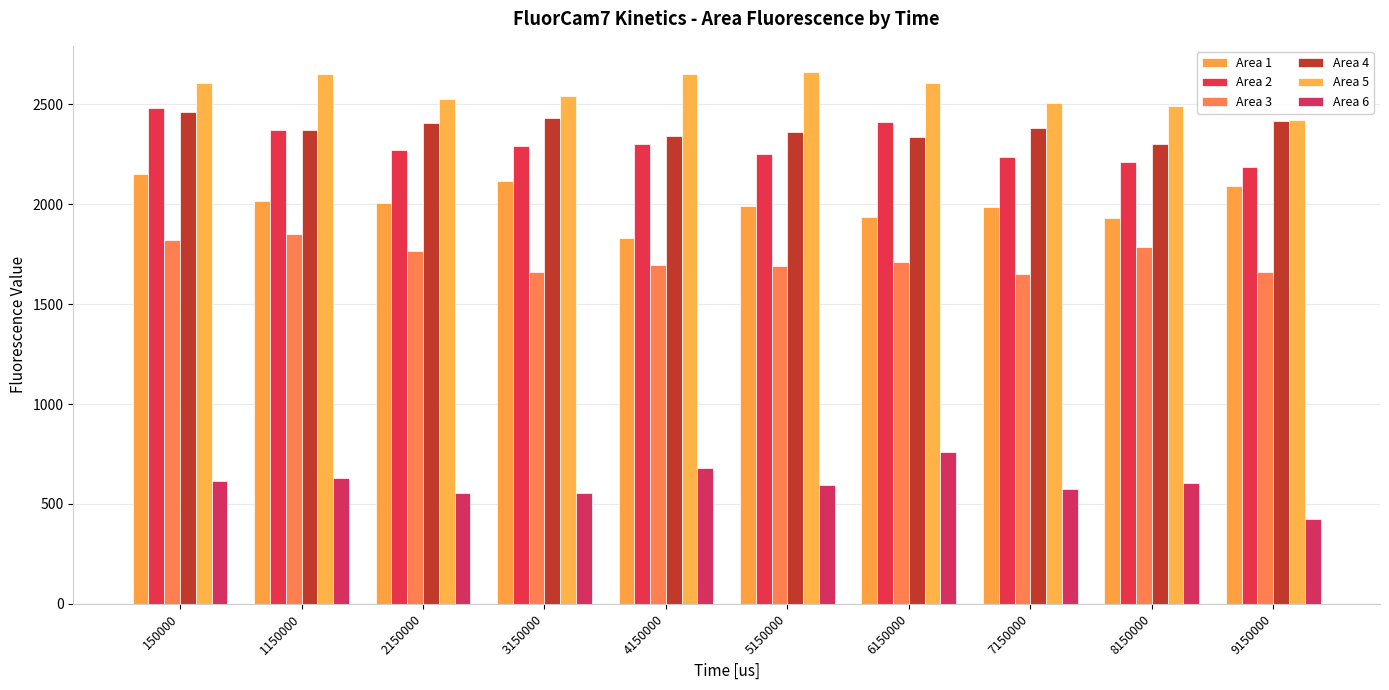

What is the average value of the Area 3 series?

1728.9